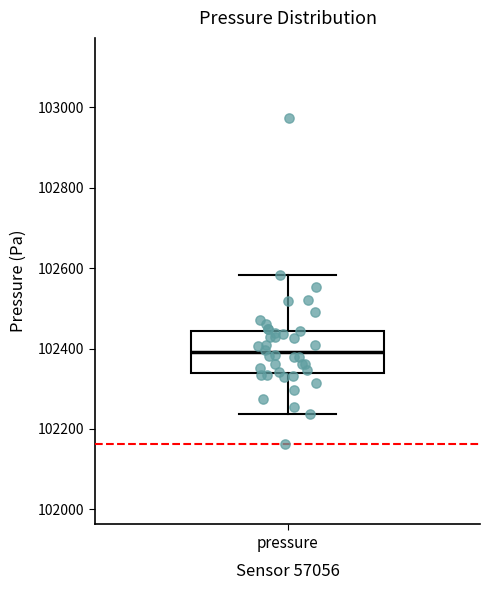

Read this box plot against the y-axis: the position of the median line, the range covered by the box, and the ends of both whiskers. The values are not printed on the chart, so give them approximately, as read against the axis.

median 102400, box 102340 to 102440, whiskers 102240 to 102580